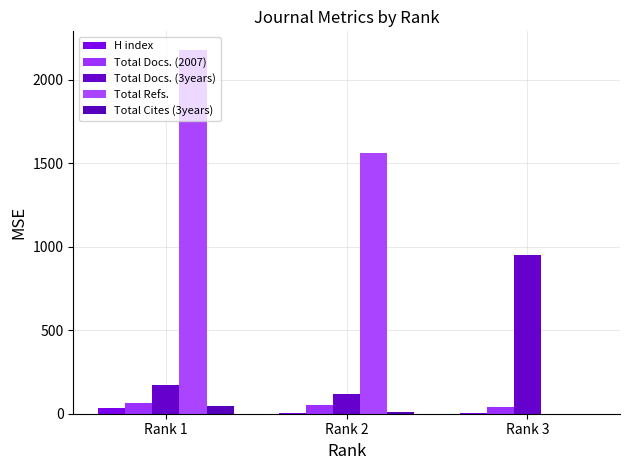

What is the value of the Total Docs. (3years) bar at the 2nd from the left?

116